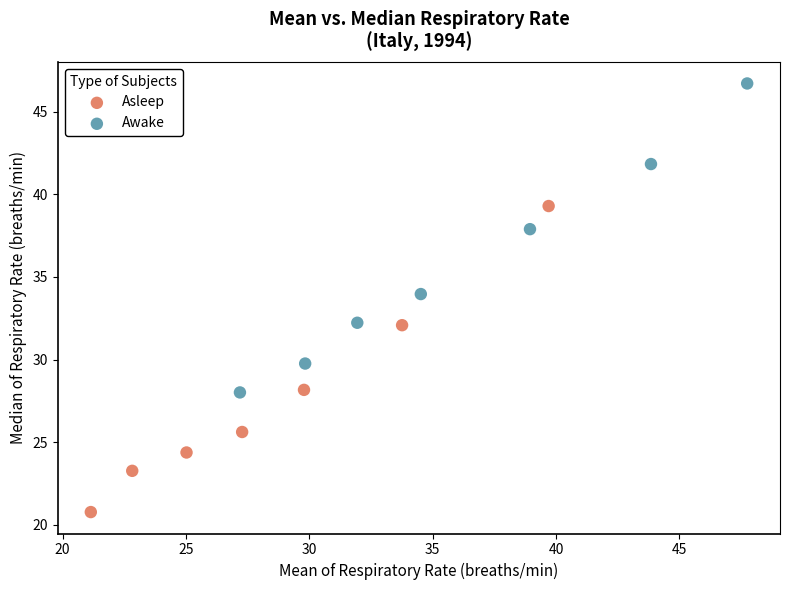

What are all the series names shown in the legend?

Asleep, Awake